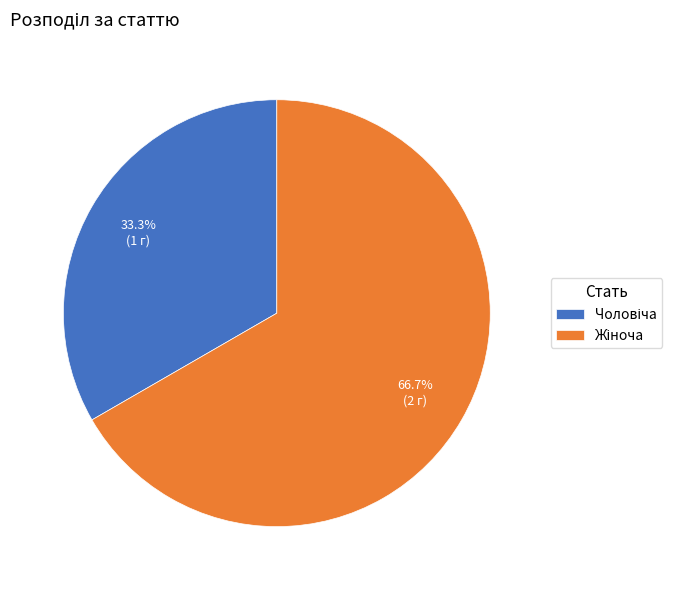

Is there any slice that represents more than half of the pie?

Yes